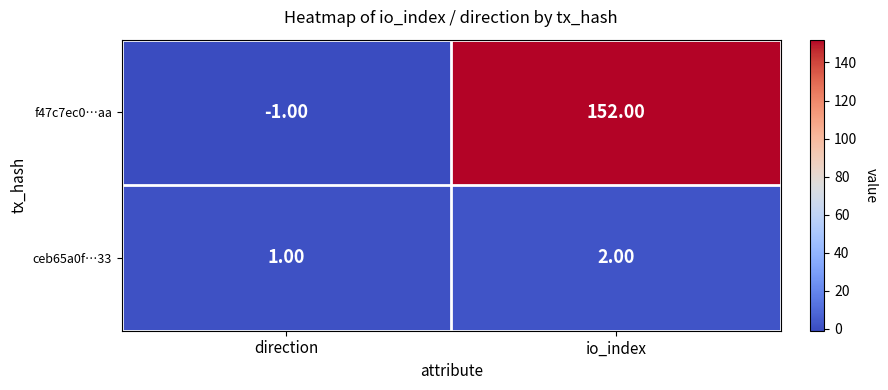

Which category has the lowest value across all series?

direction